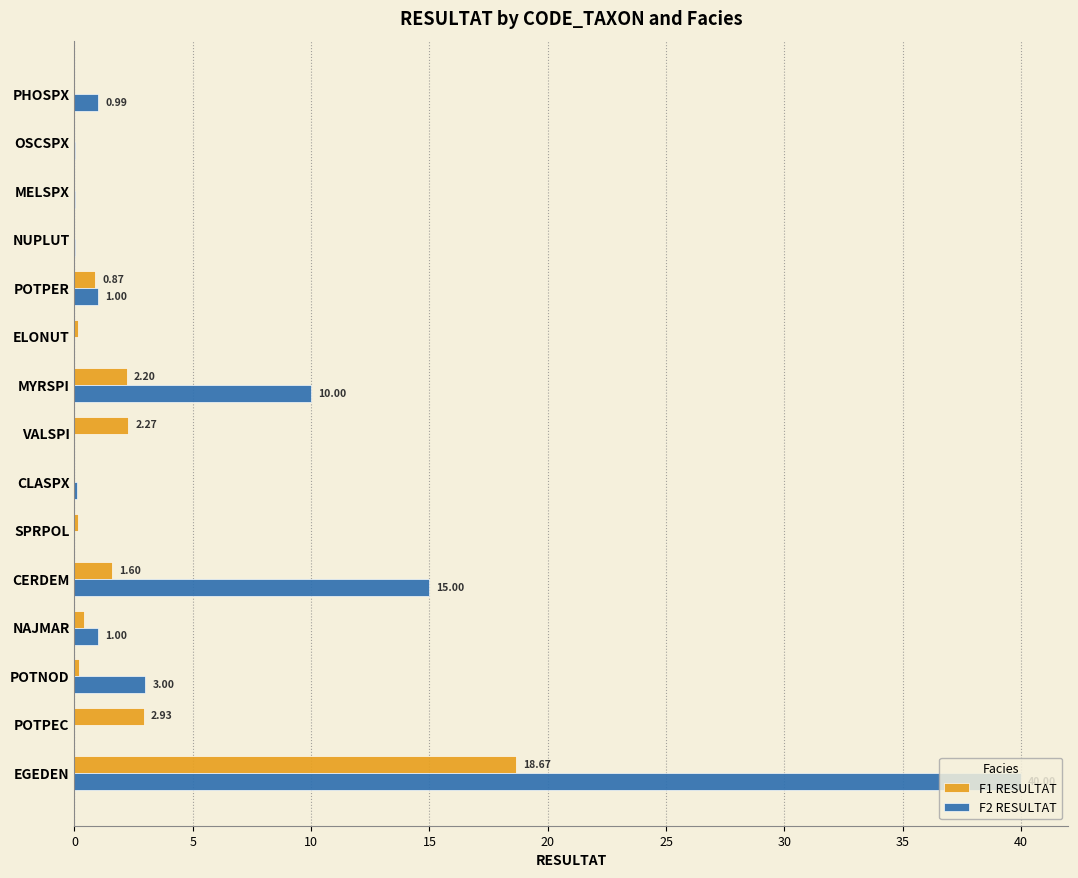

At which label does F1 RESULTAT reach its peak?

EGEDEN